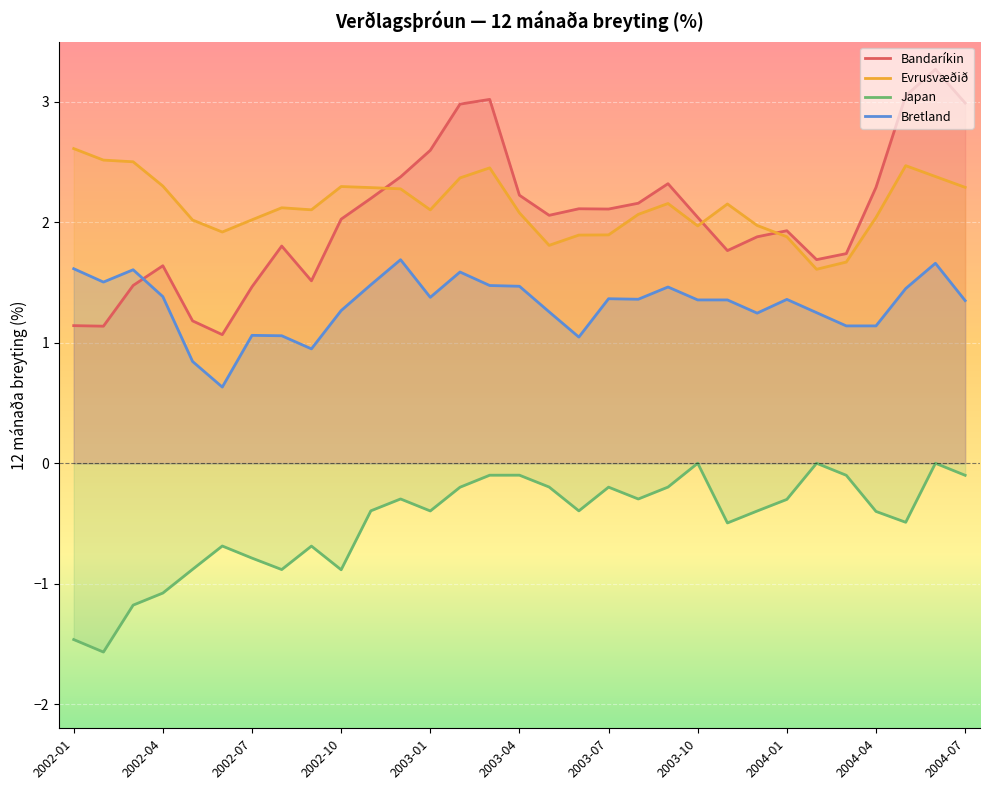

Where is Japan nearest to the value 0?

2003-10